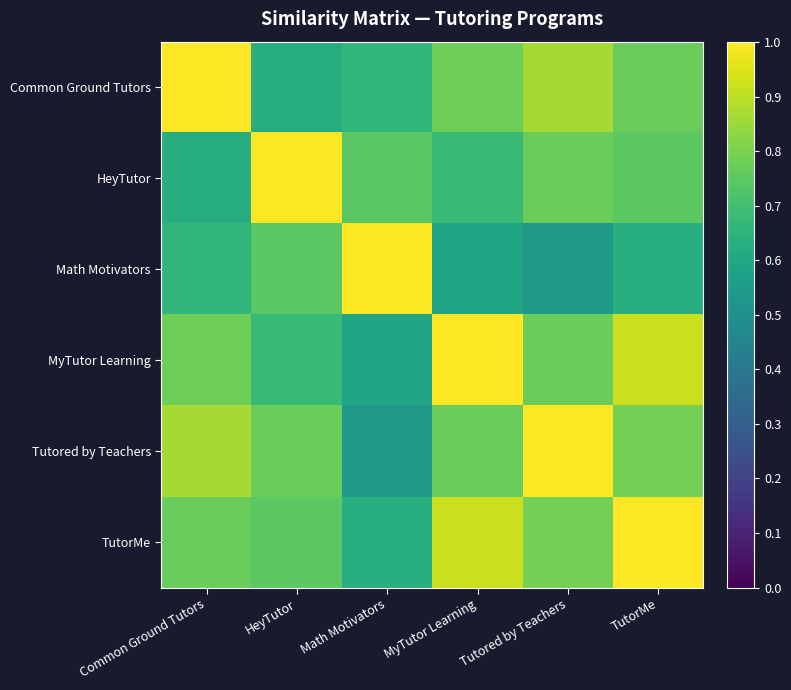

At which category is the sum across all series the highest?

TutorMe